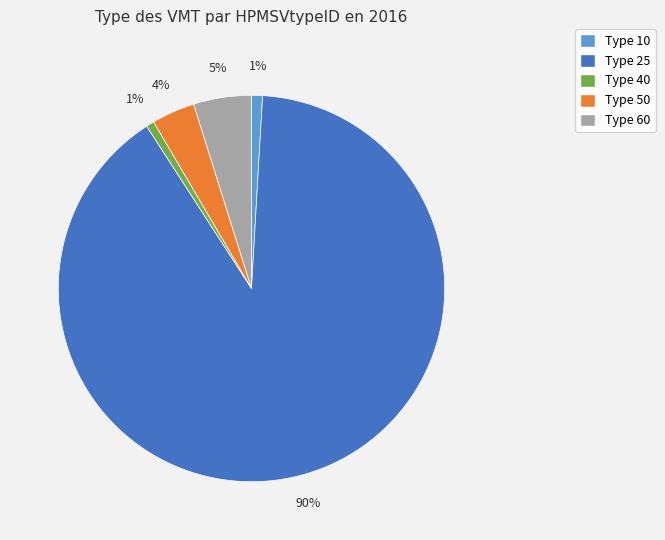

To the nearest percent, what is the average slice percentage?

20%